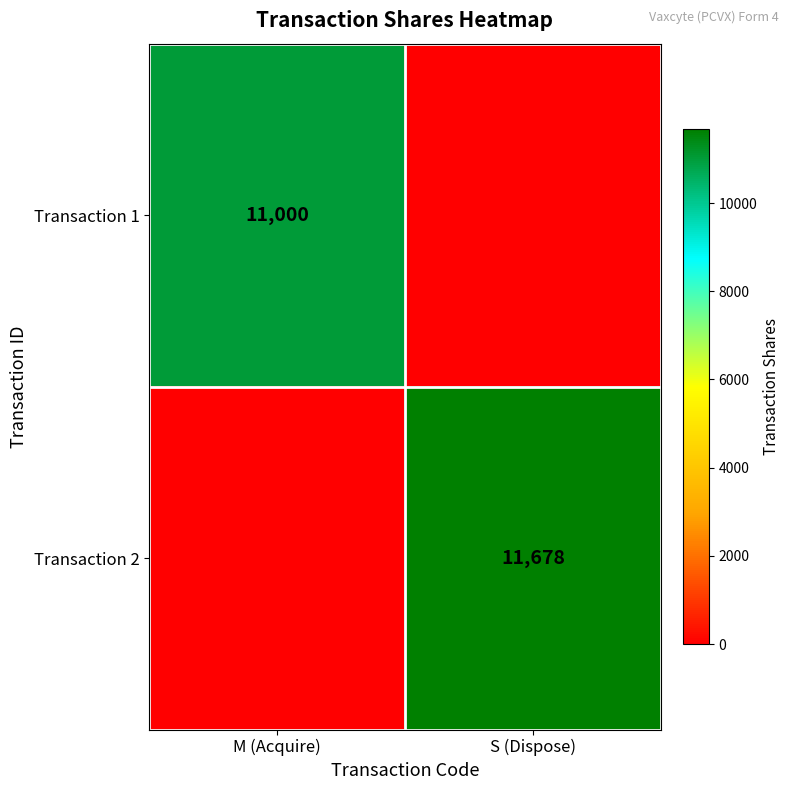

True or false: Transaction 2 has a value of 11678 at S (Dispose).

True